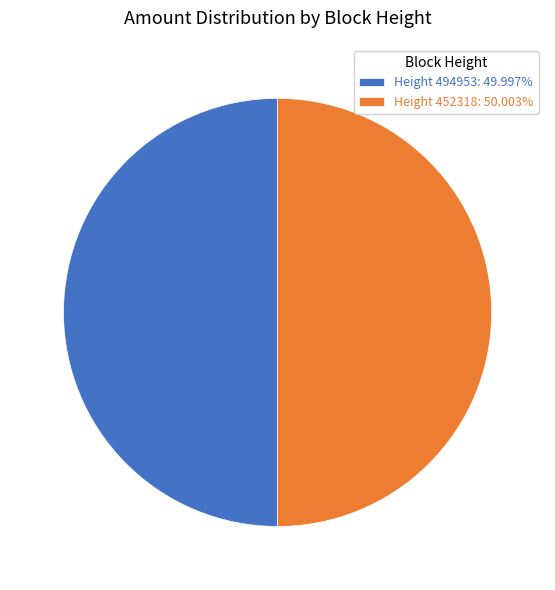

What is the ratio of the value at Height 452318: 50.003% to the value at Height 494953: 49.997%?

1.0